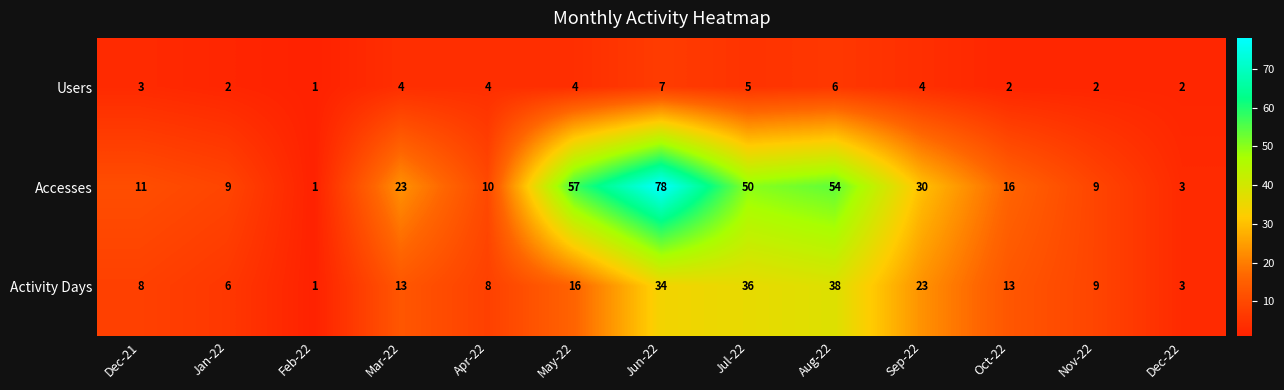

What is the average value of the Activity Days series?

16